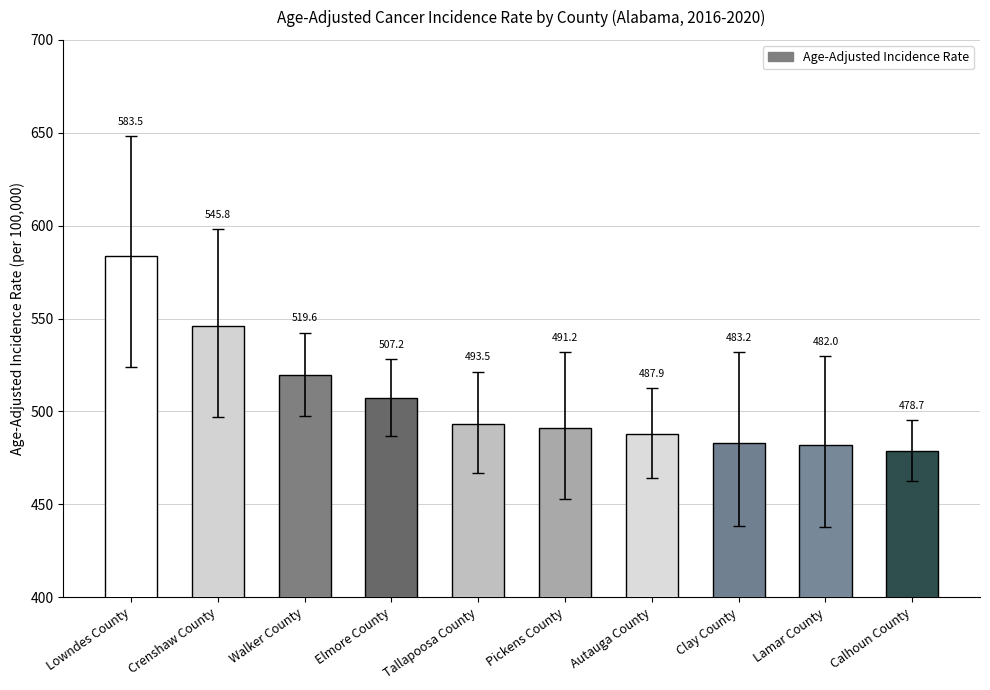

Between Tallapoosa County and Lamar County, which is larger?

Tallapoosa County